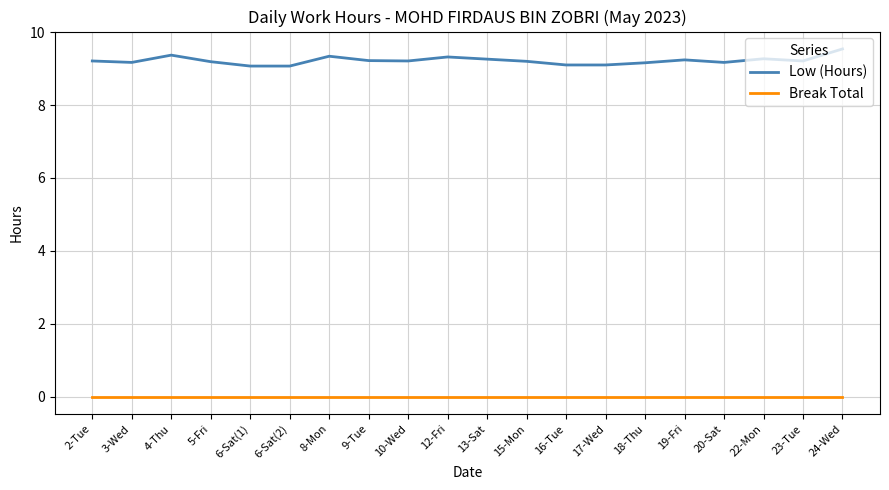

Is it true that Break Total equals 0.0 at 12-Fri?

True